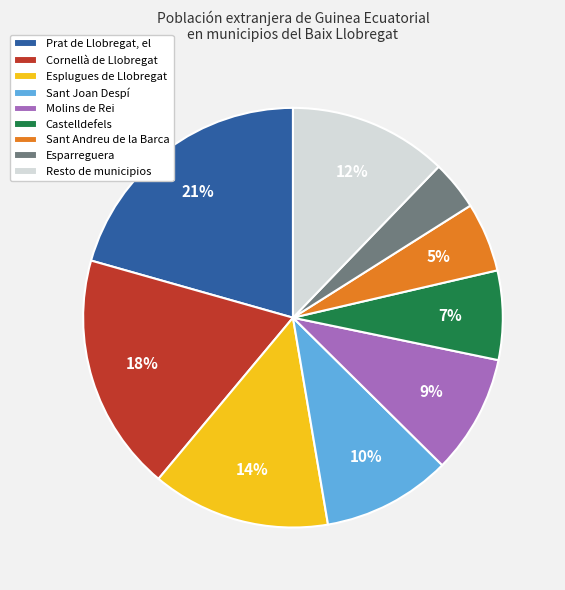

To the nearest percent, what portion does Esplugues de Llobregat represent?

14%